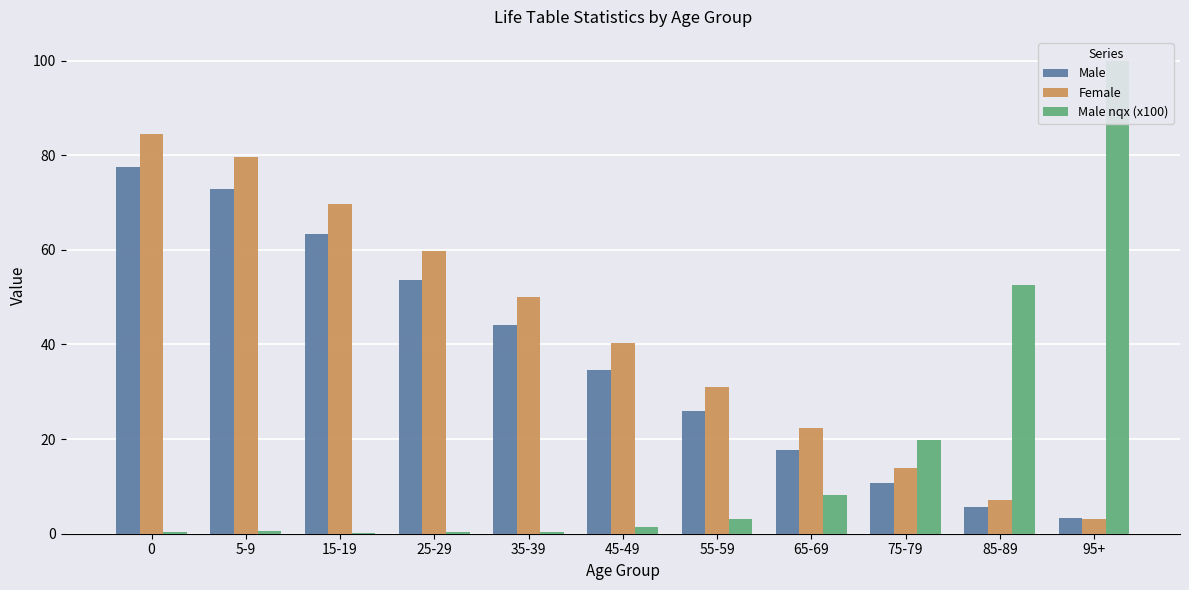

Reading right to left, what are all the values shown in this chart?

Male: 3.4	5.7	10.8	17.7	26.0	34.7	44.1	53.7	63.4	72.8	77.5
Female: 3.2	7.1	13.9	22.3	31.1	40.3	50.0	59.8	69.7	79.7	84.5
Male nqx (x100): 100.0	52.6	19.9	8.2	3.2	1.5	0.4	0.4	0.2	0.5	0.3